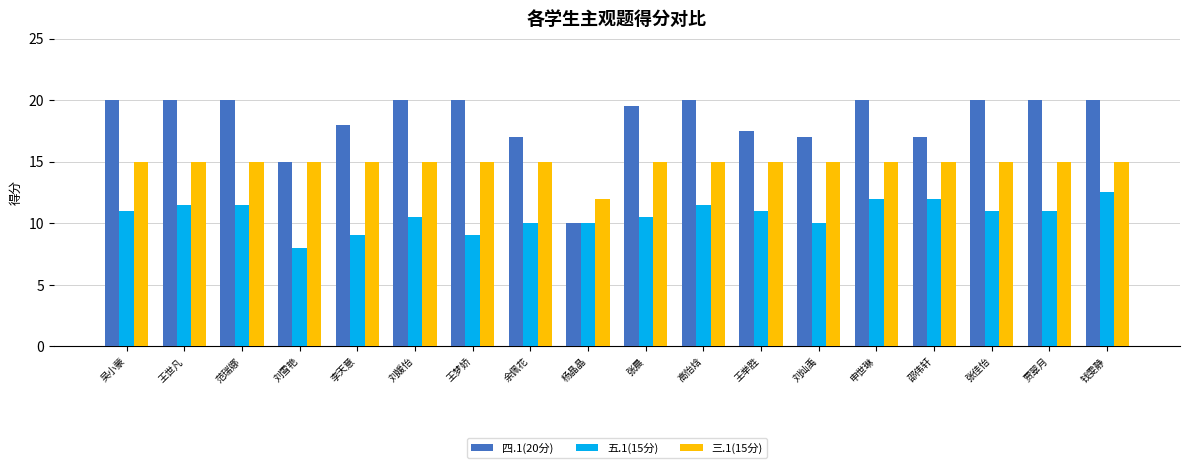

What is the difference between the highest and lowest values at 刘雪艳?

7.0